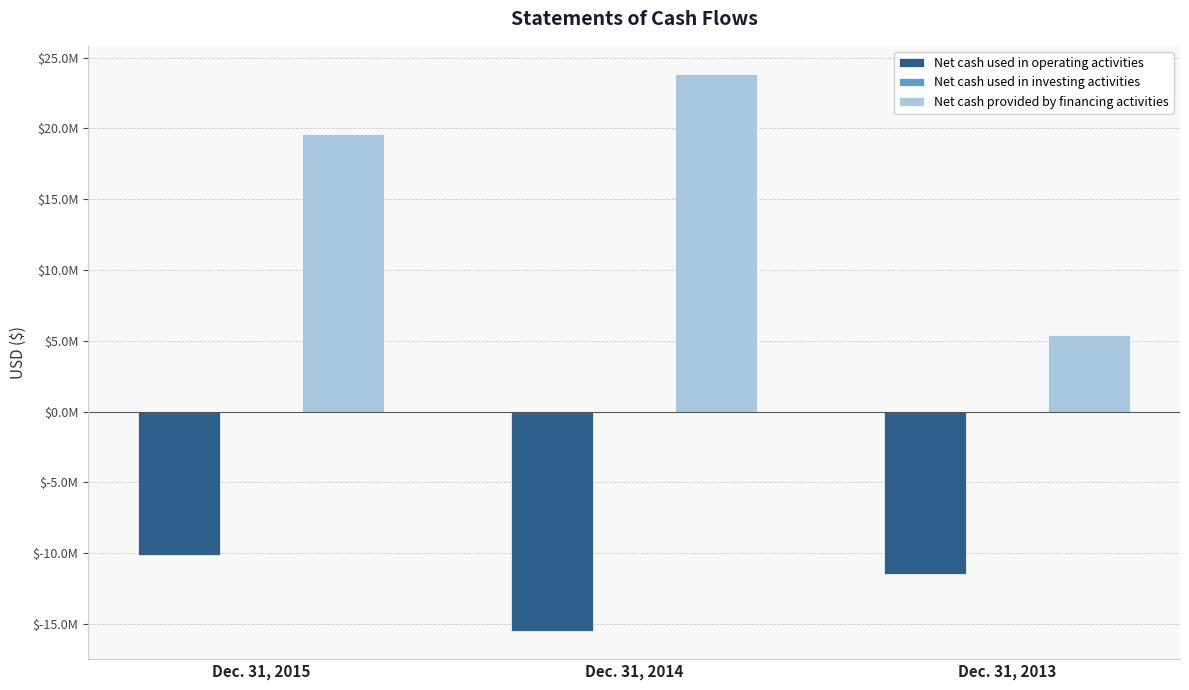

Does the chart contain stacked bars?

No